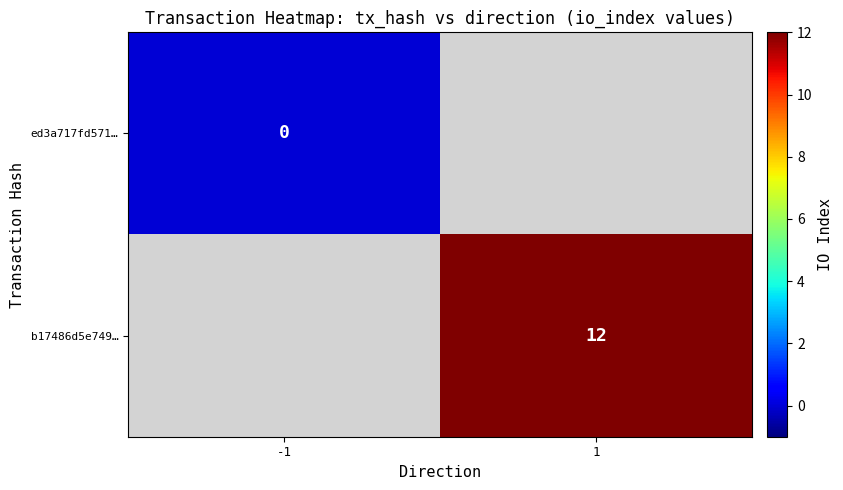

The b17486d5e749… series shows 18 at 1. True or false?

False